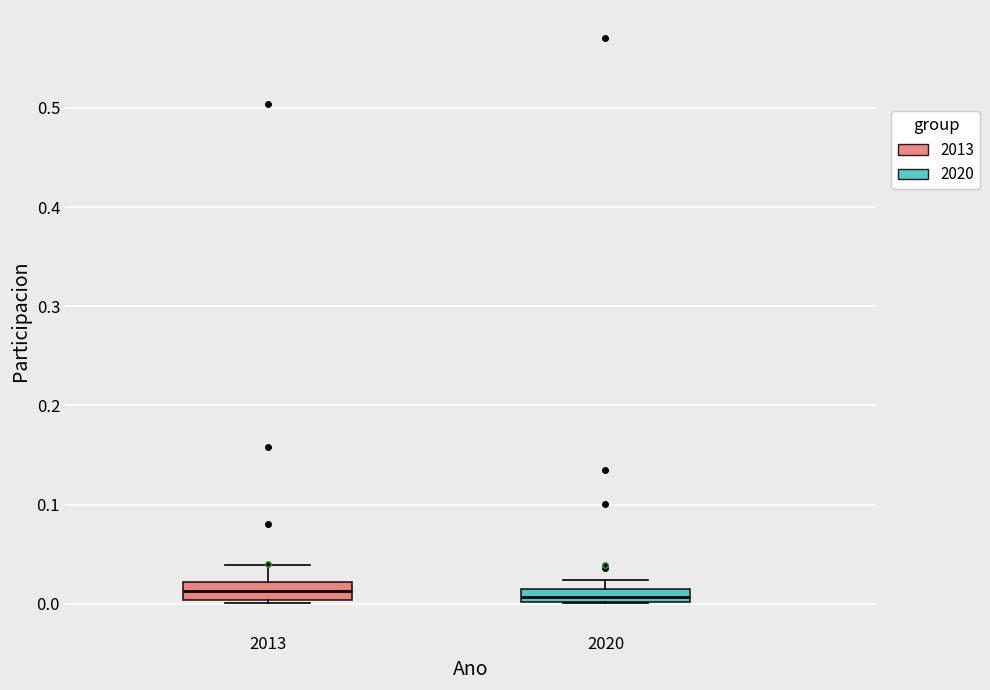

Where is the lower edge of the box at x = 2020 on the y-axis? The values are not printed on the chart, so give them approximately, as read against the axis.

0.00